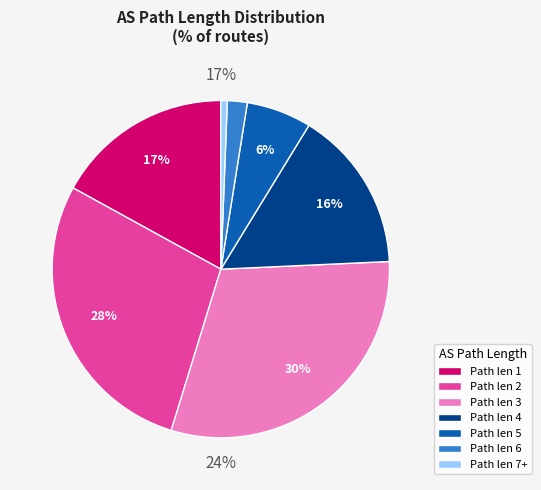

What percentage is the 1 slice, to the nearest percent?

17%